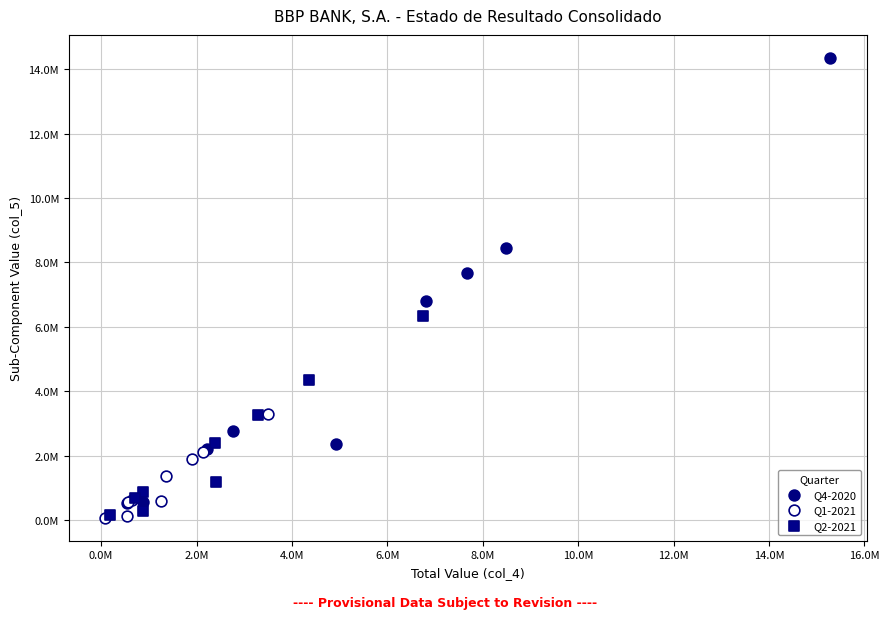

Which series contains the highest Y value?

Q4-2020